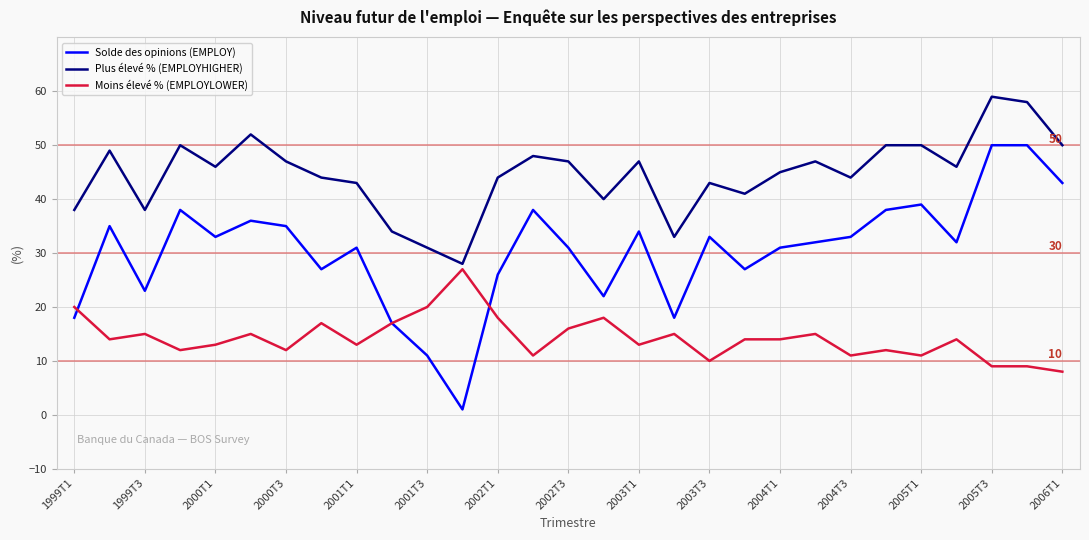

True or false: Plus élevé % (EMPLOYHIGHER) and Solde des opinions (EMPLOY) cross at least once.

False